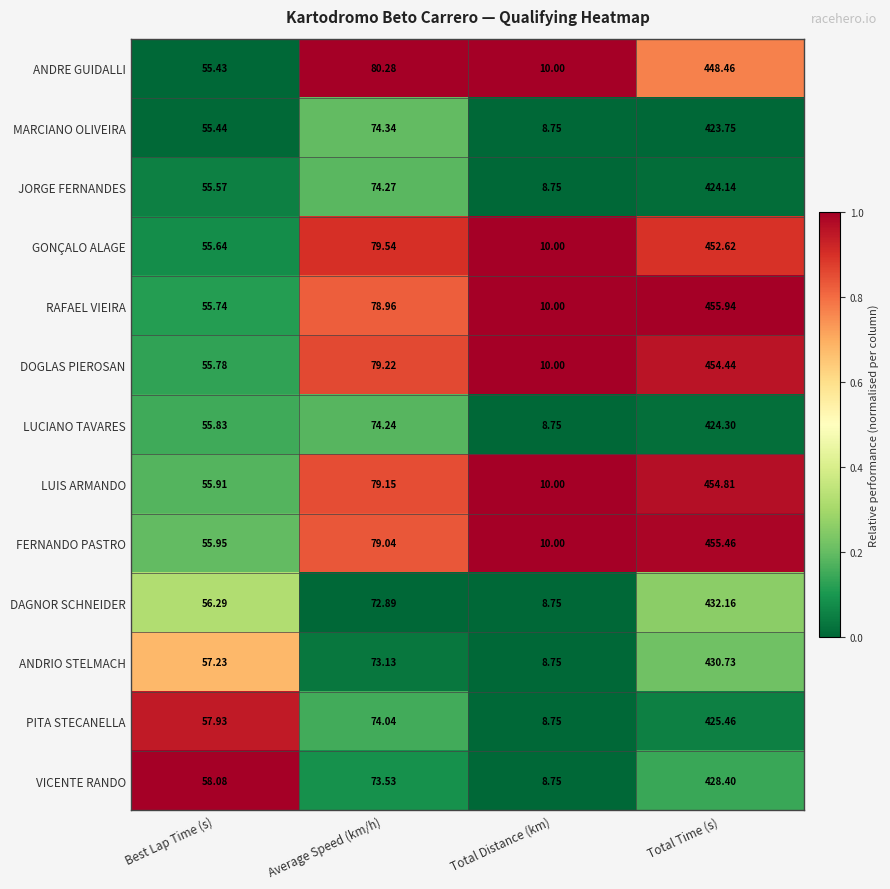

At which label does ANDRIO STELMACH reach its peak?

Total Time (s)